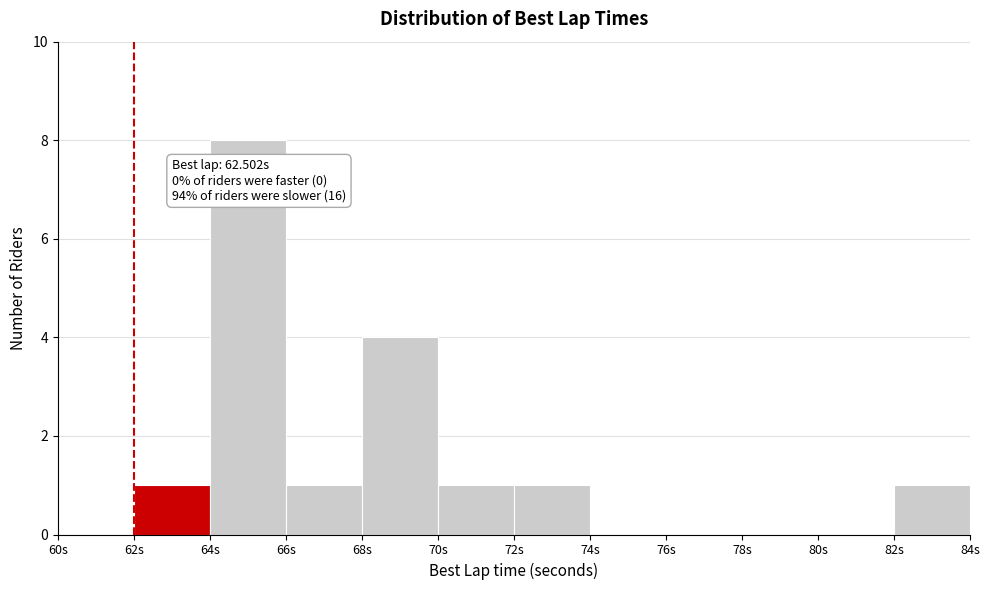

Over which range of the x-axis is the bar tallest?

64 to 66